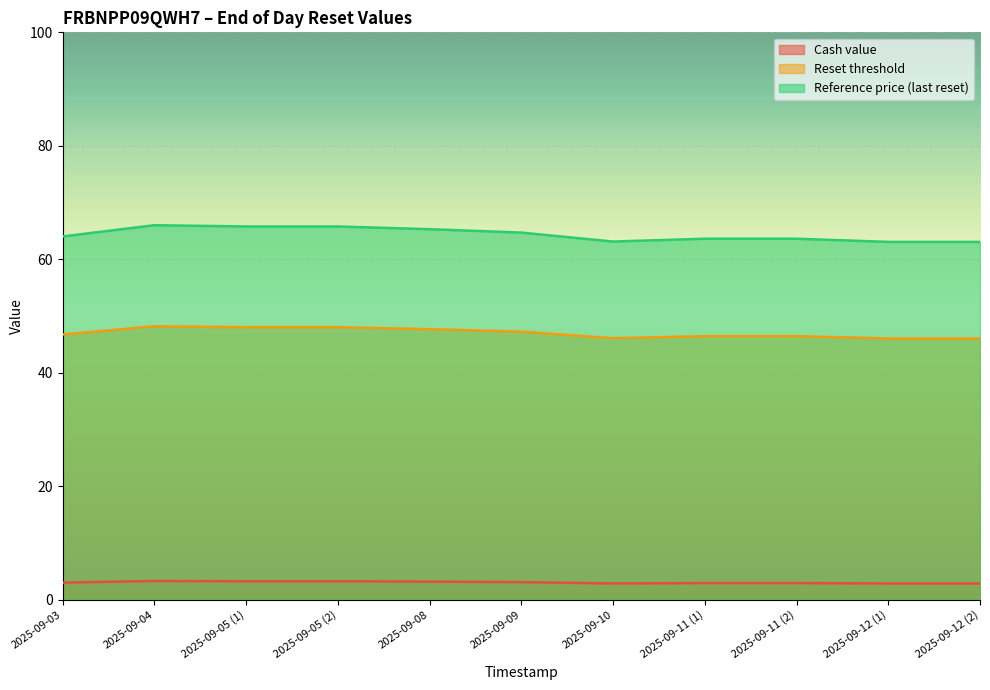

Which series has the widest spread of values?

Reference price (last reset)